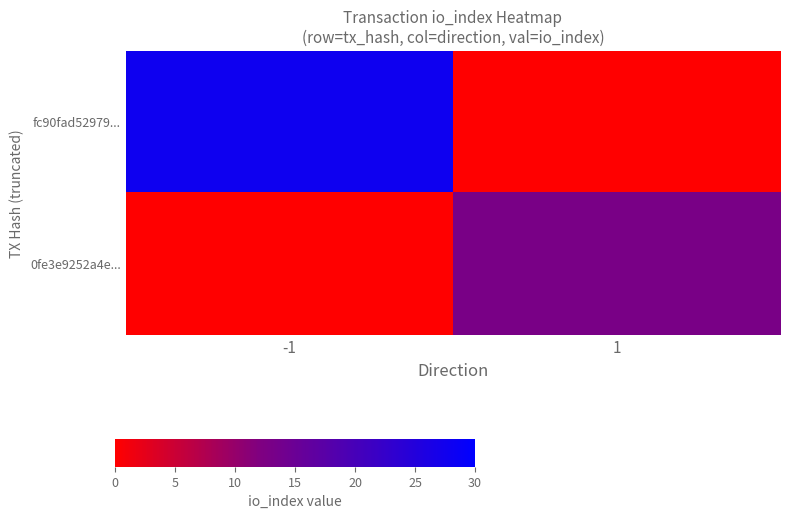

Between 1 and -1, which is larger?

-1